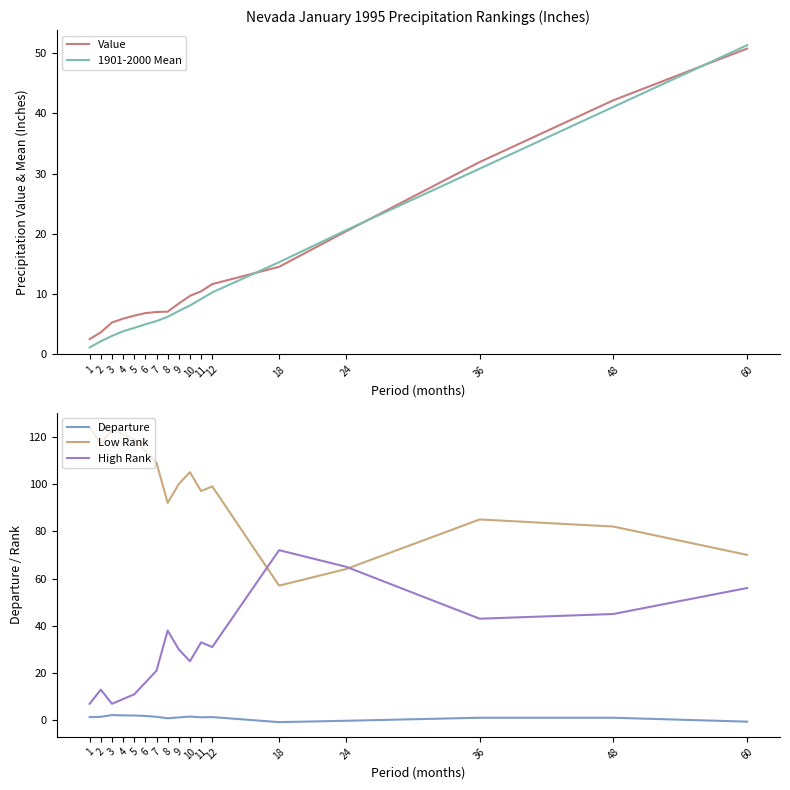

Where is 1901-2000 Mean nearest to the value 26?

36